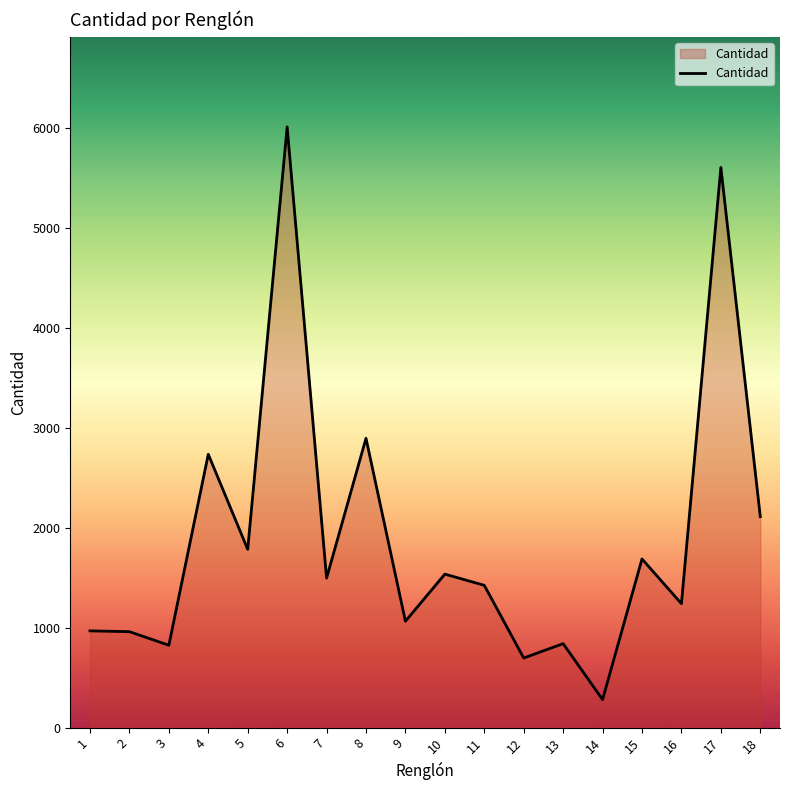

What is the sum of all values?

34166